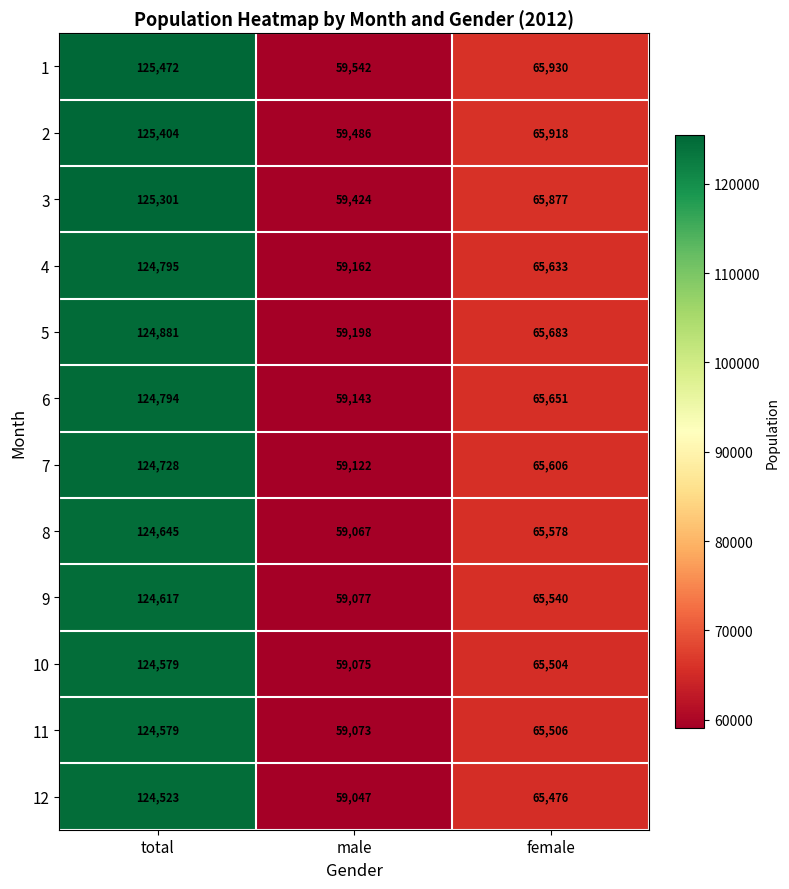

At which category is the sum across all series the highest?

total